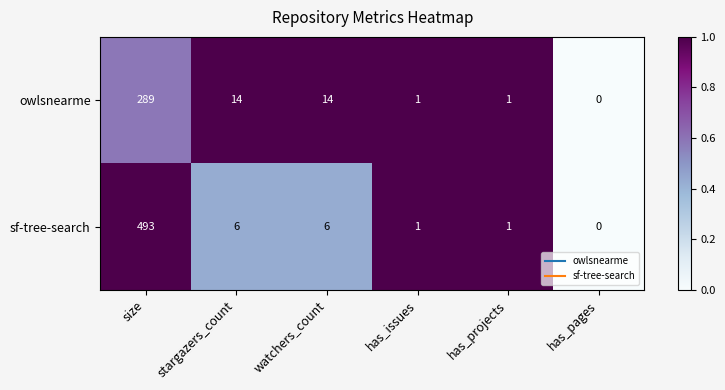

How many data points does each series have?

6